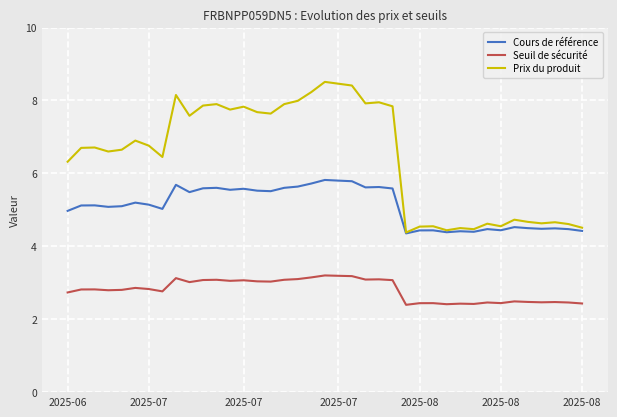

What is the greatest value displayed?

8.5